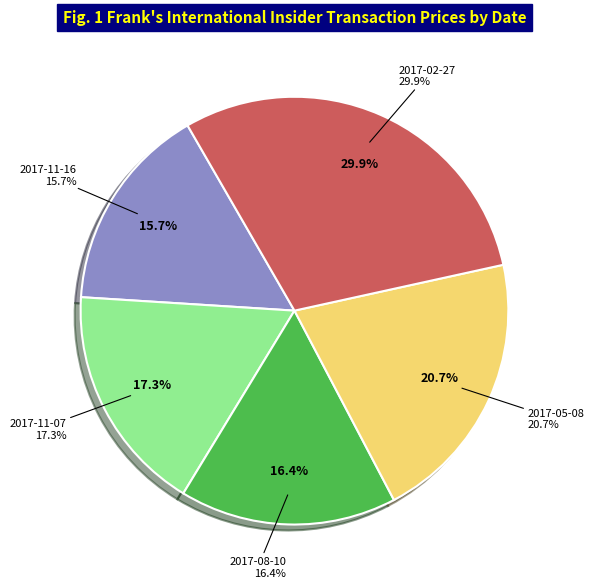

To the nearest percent, what is the combined percentage of 2017-11-07 and 2017-08-10?

34%